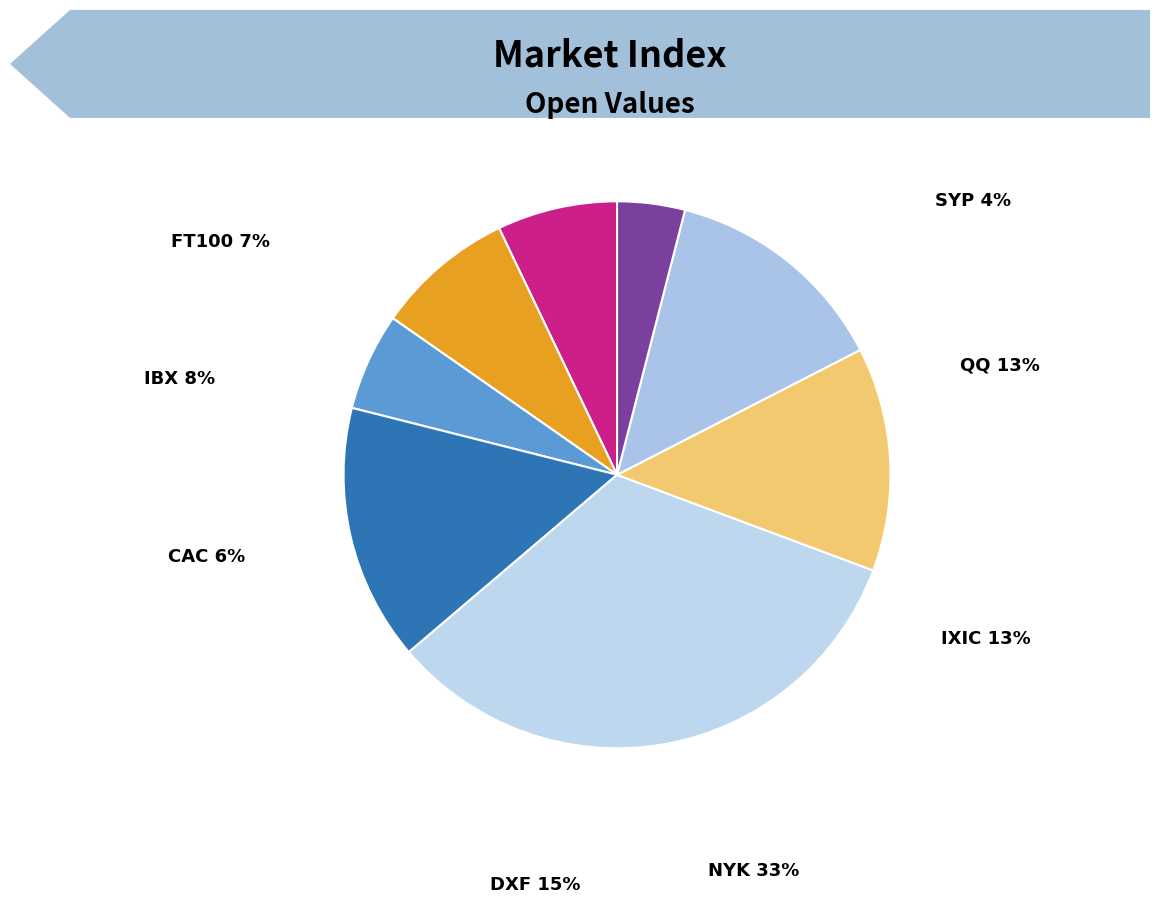

What percentage is NOT represented by IBX?

91.8%